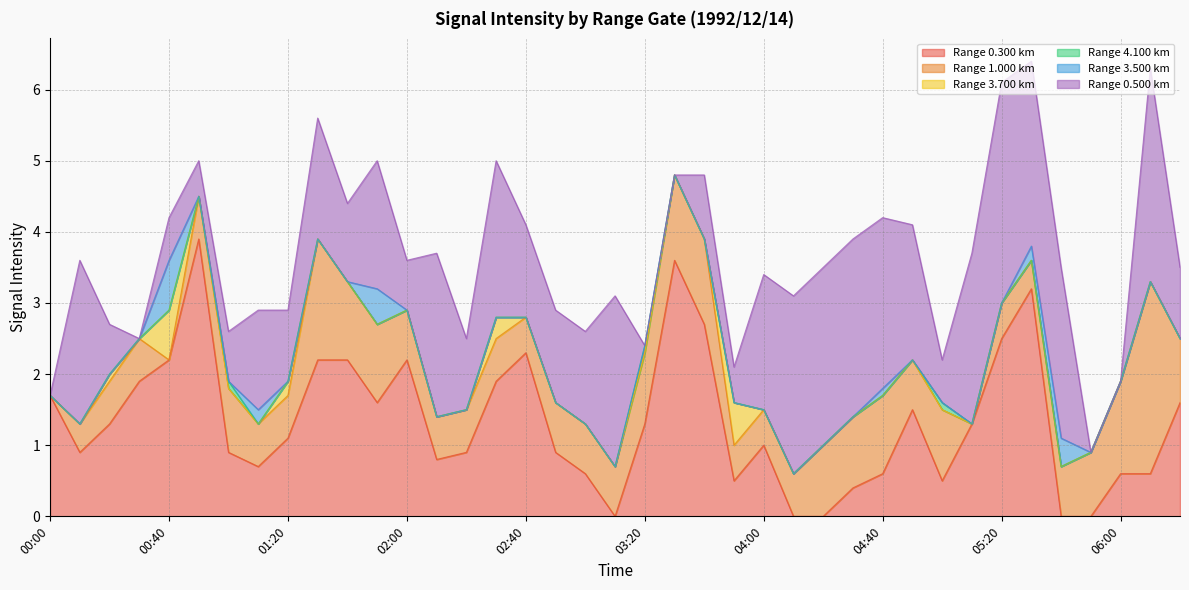

What is the highest value of the Range 0.300 km series?

3.9